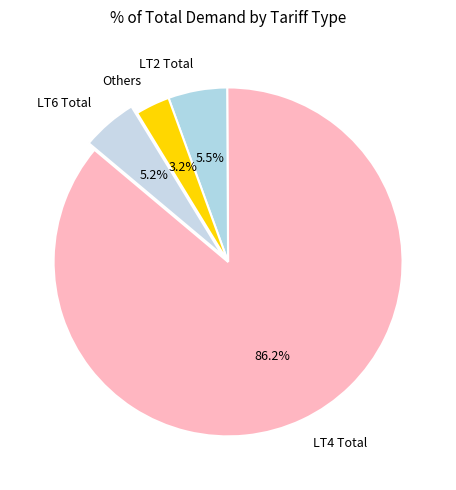

To the nearest percent, what is the difference between the largest and smallest slice percentages?

83%